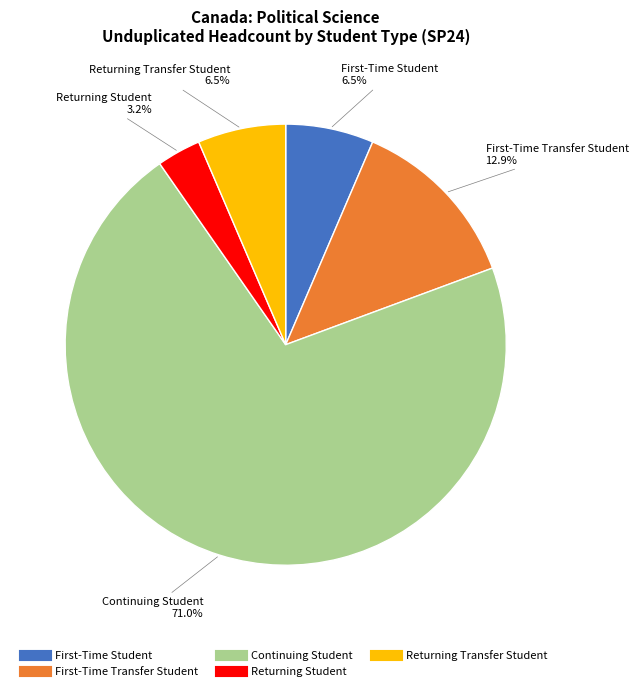

Which category has the smallest portion of the pie?

Returning Student